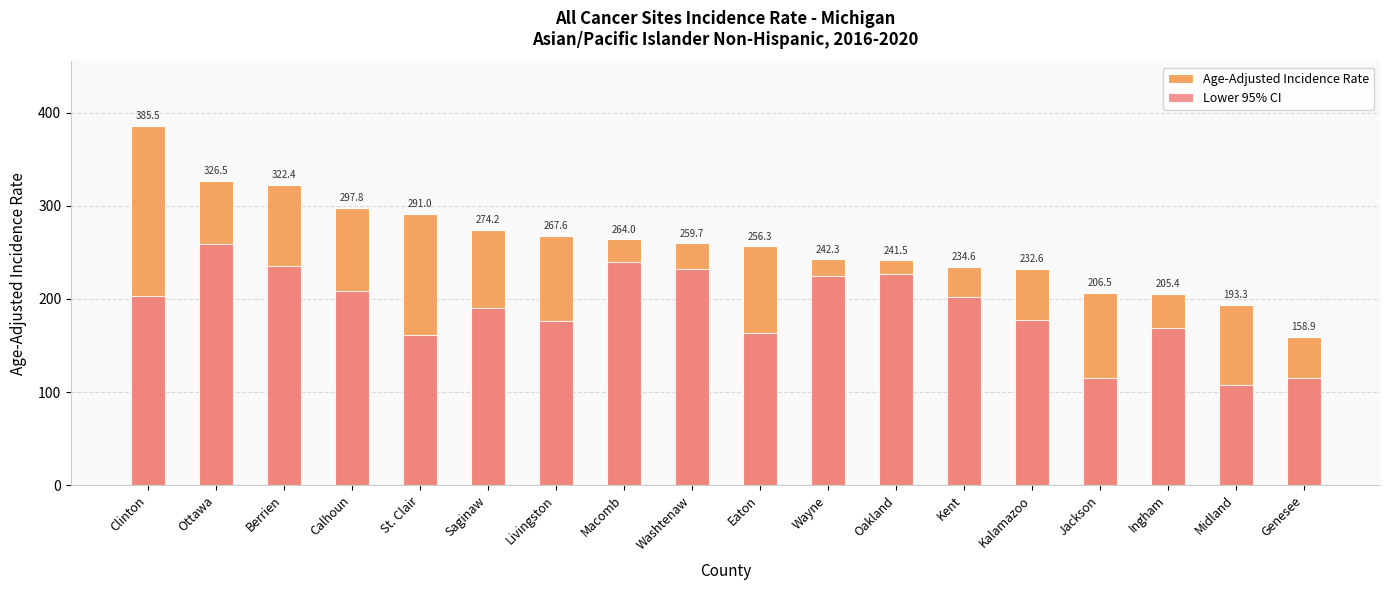

How many data points does each series have?

18